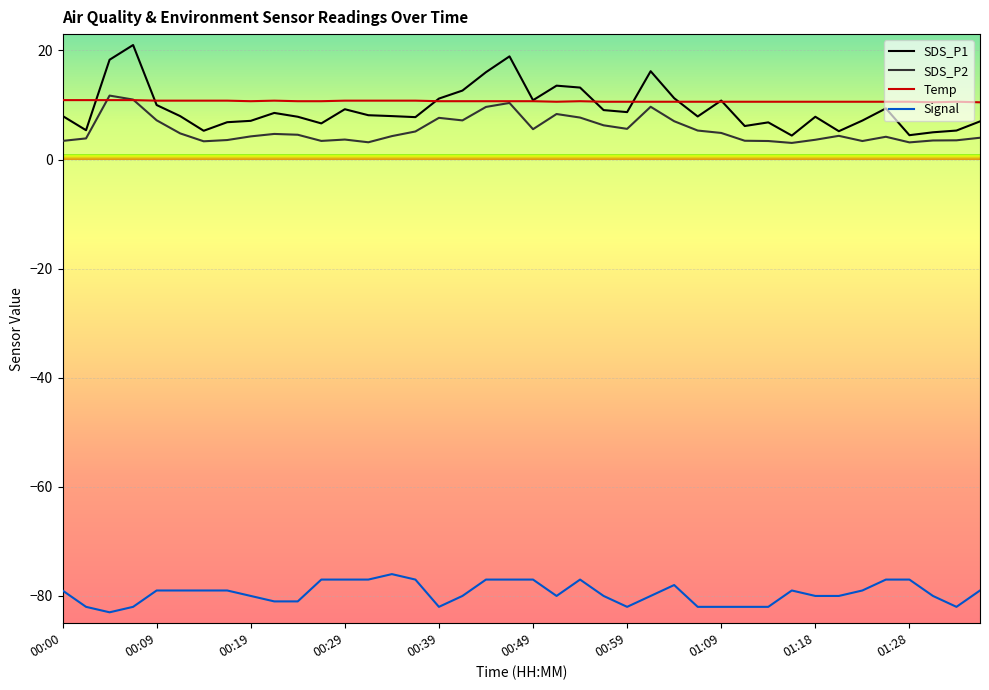

True or false: Signal and SDS_P1 intersect in this chart.

False